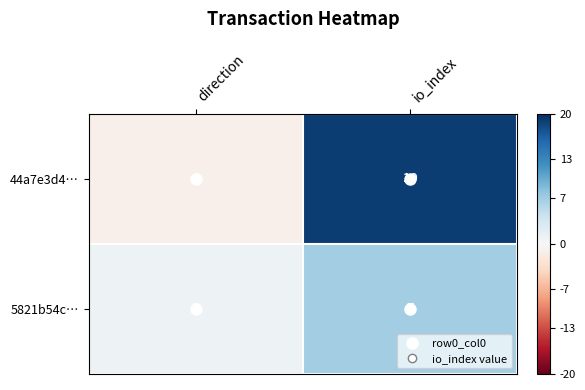

At how many categories does at least one series exceed 15?

1